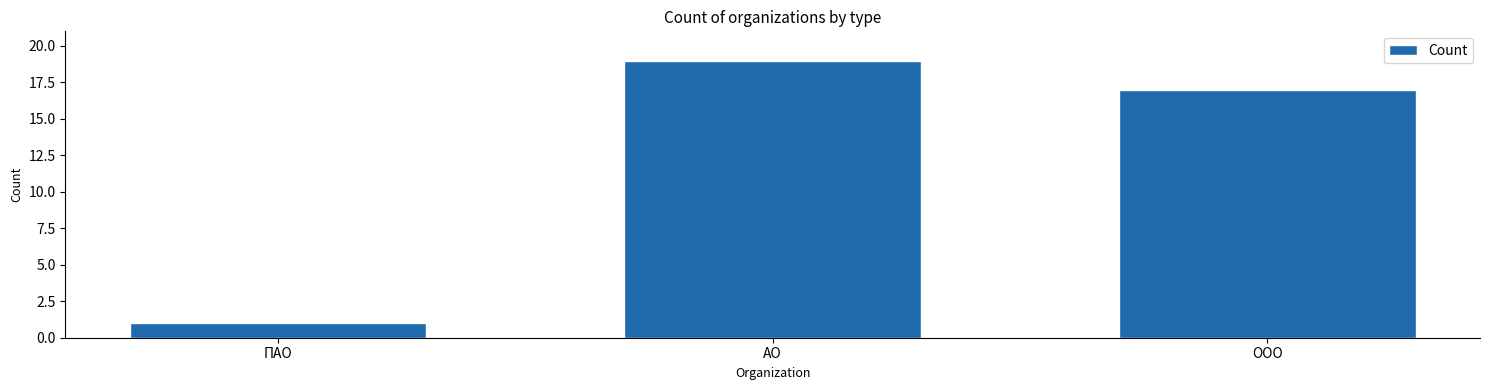

Reading left to right, transcribe all the data shown in this chart.

ПАО=1	АО=19	ООО=17